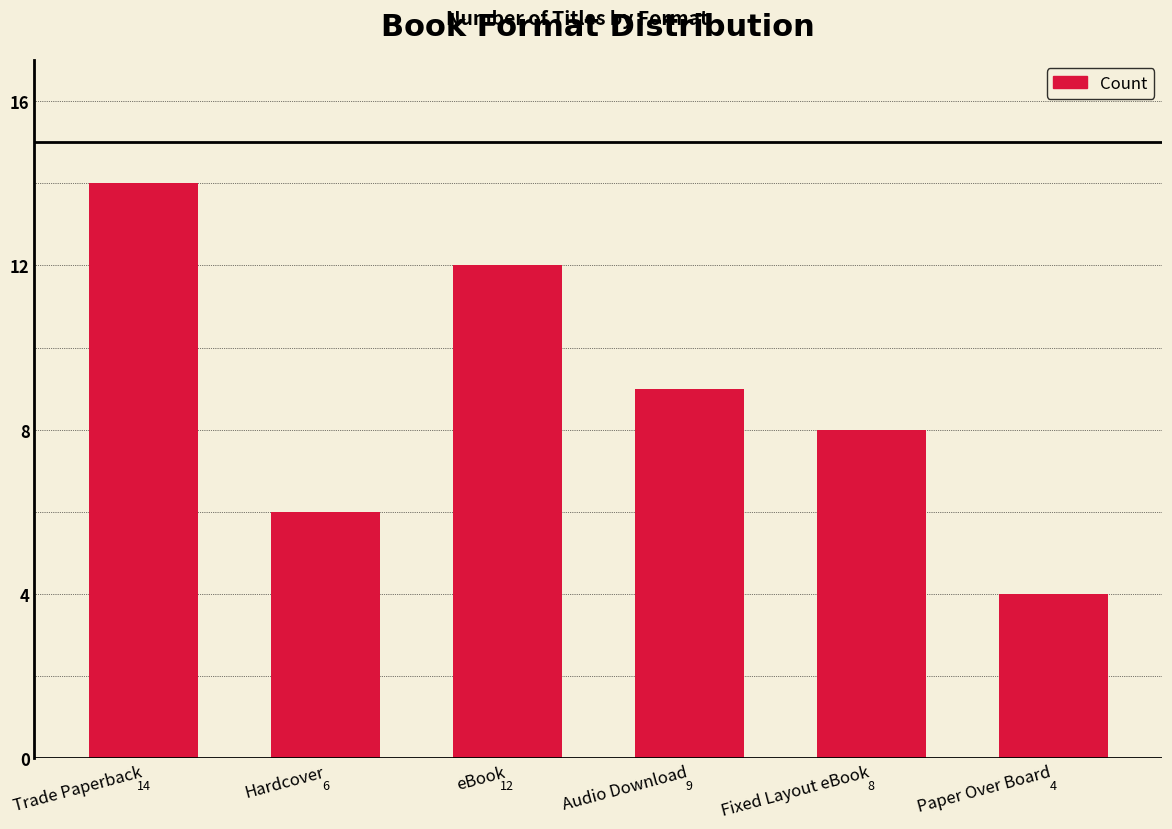

What is the value of the 1st bar from the left?

14